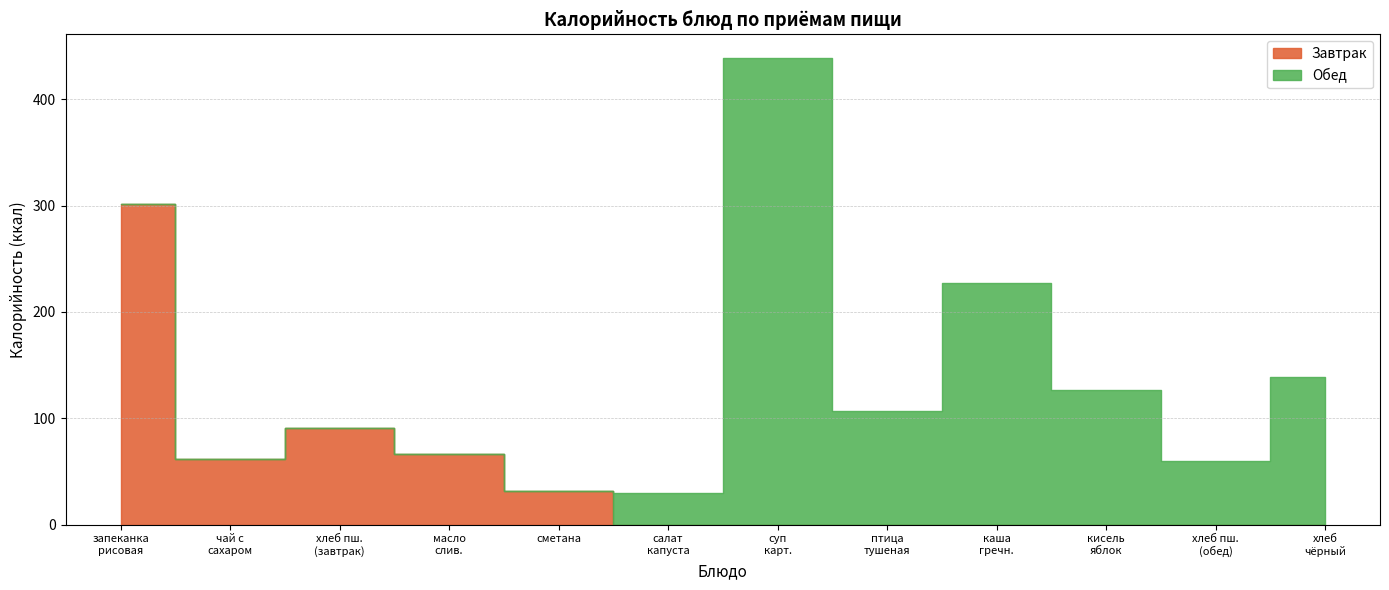

Does the chart display data point markers on the line(s)?

No